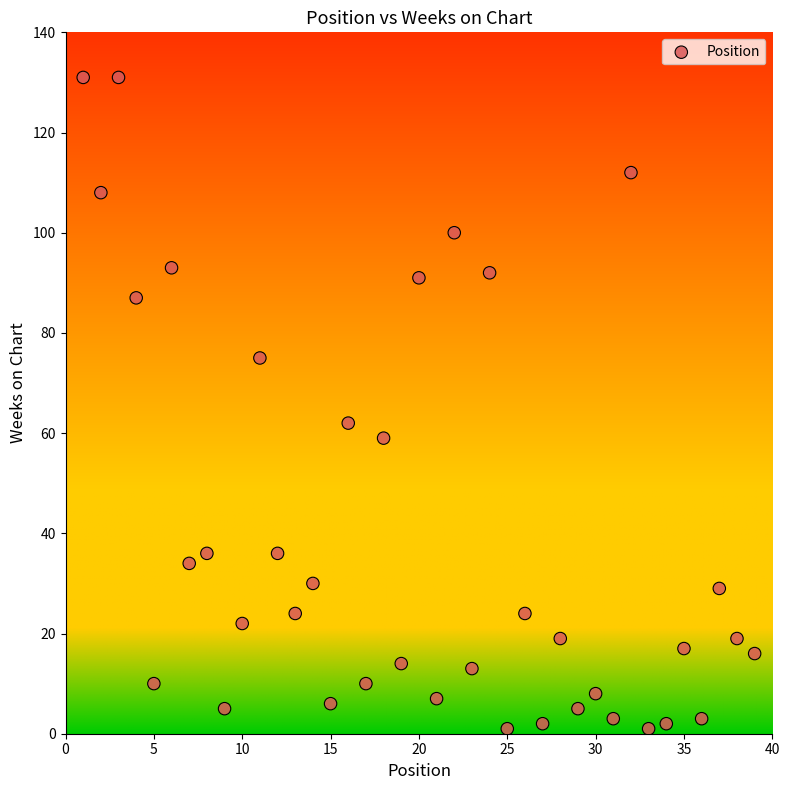

What is the range of Y values (max minus min)?

130